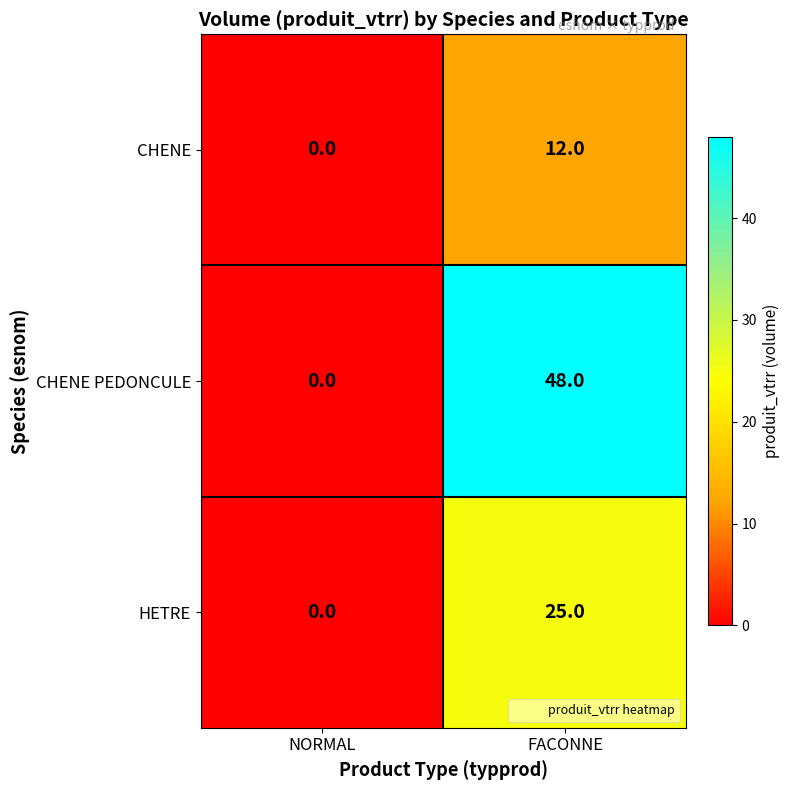

Reading left to right, list all the values displayed in this chart.

CHENE: NORMAL=0	FACONNE=12
CHENE PEDONCULE: NORMAL=0	FACONNE=48
HETRE: NORMAL=0	FACONNE=25